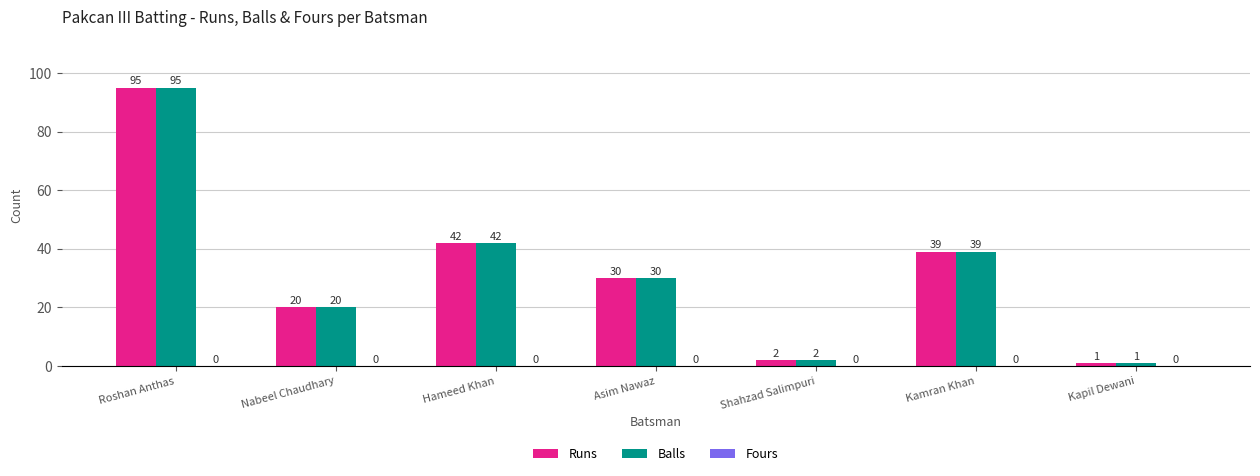

What position from the left is Kapil Dewani?

7